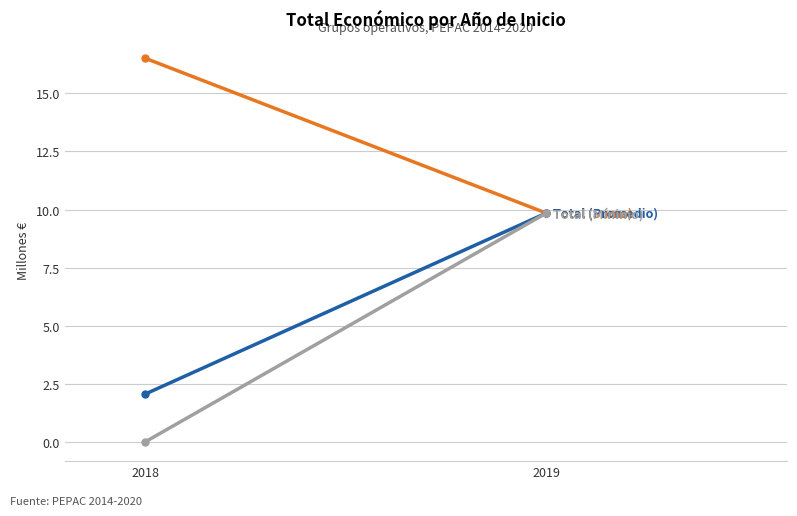

Reading left to right, extract all data points from this chart.

Total (Suma): 16.5	9.8
Total (Promedio): 2.1	9.8
Total (Mínimo): 0.0	9.8